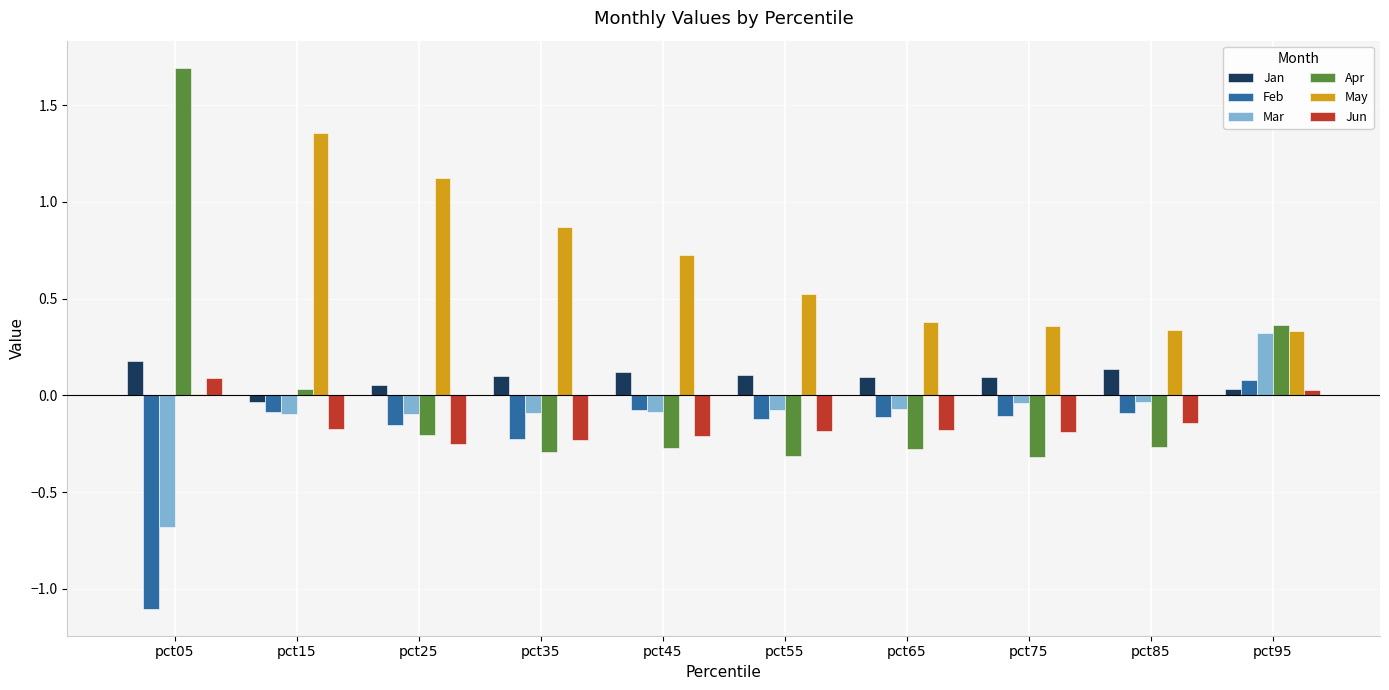

Is the value of Apr at pct95 greater than the value of May at pct95?

Yes